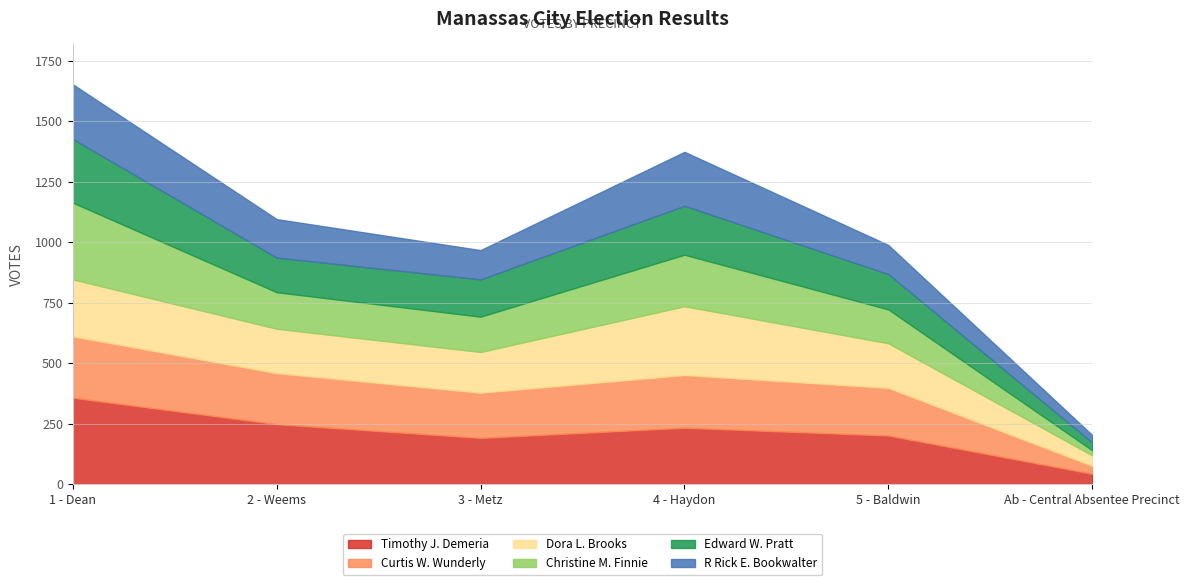

What is the smallest value displayed?

21